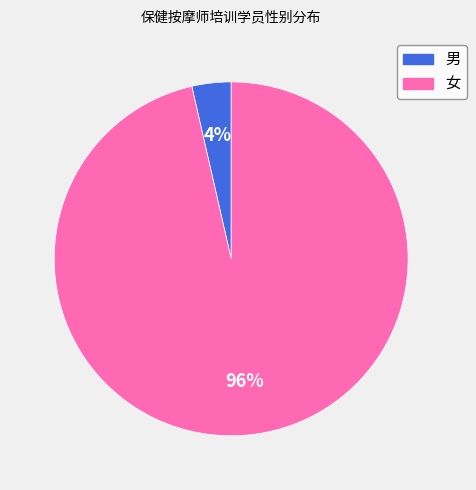

What is the largest slice in the pie chart?

女